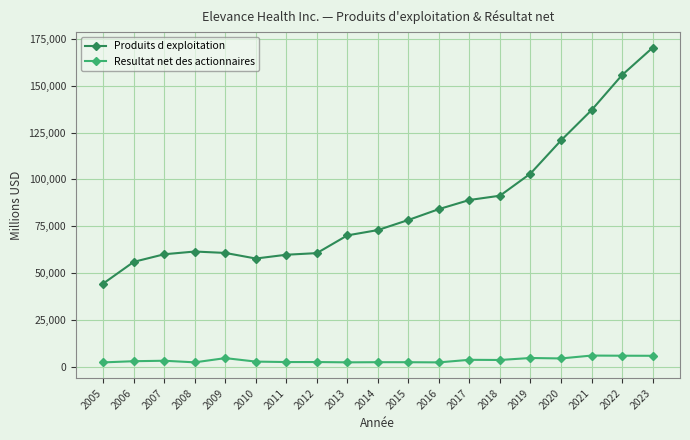

Which series has the largest range (max minus min)?

Produits d exploitation